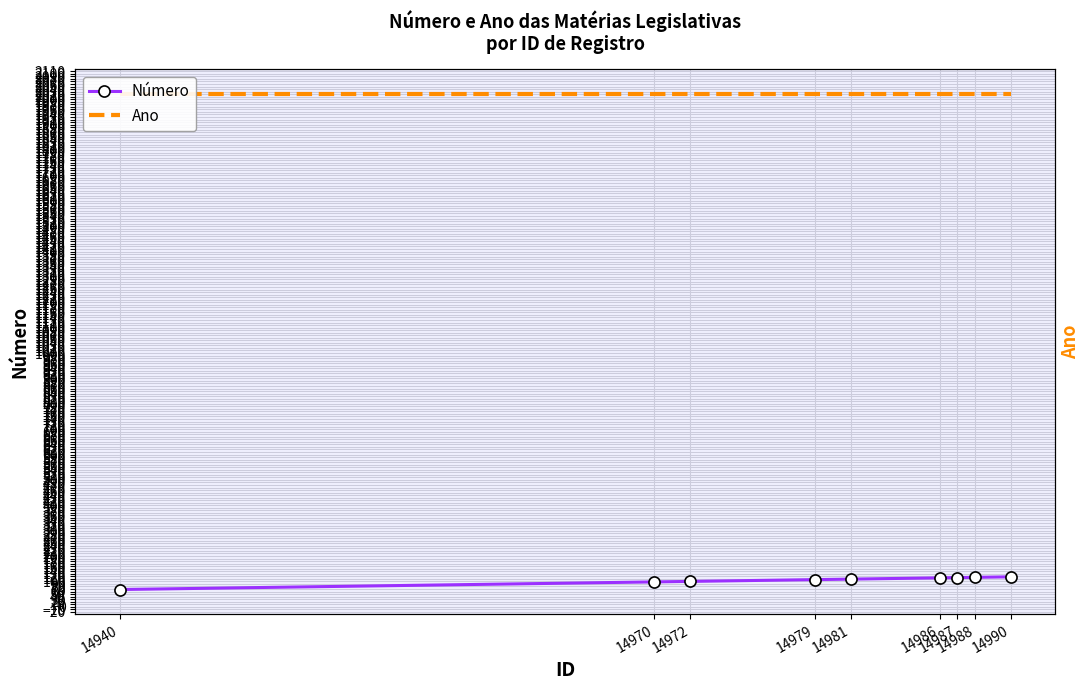

Reading right to left, extract all data points from this chart.

Número: 118	116	115	114	109	107	100	98	68
Ano: 2020	2020	2020	2020	2020	2020	2020	2020	2020